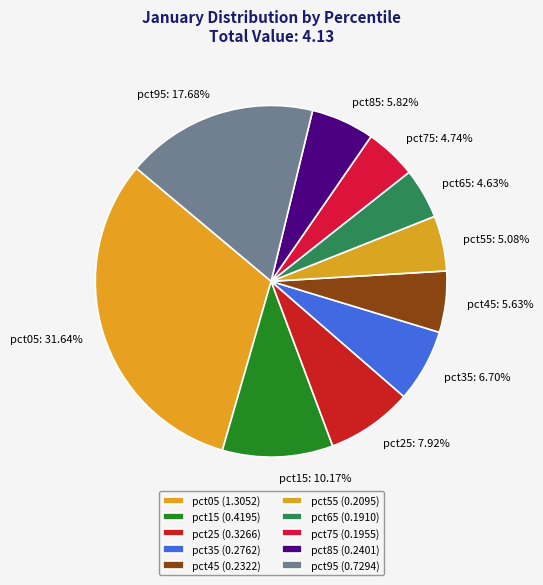

Does pct85 represent more than half of the total?

No